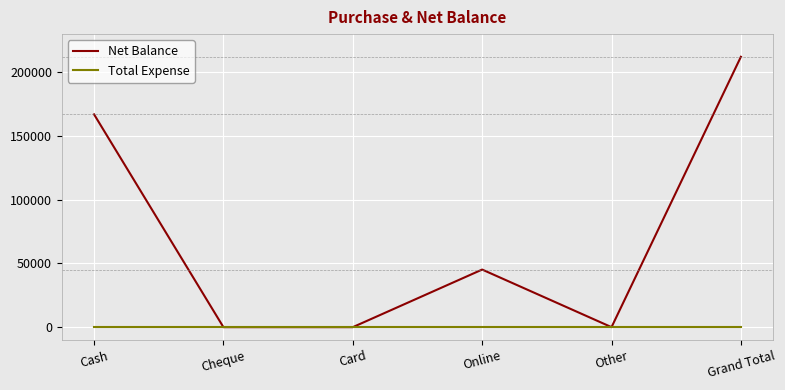

What is the difference between the highest and lowest values at Grand Total?

212198